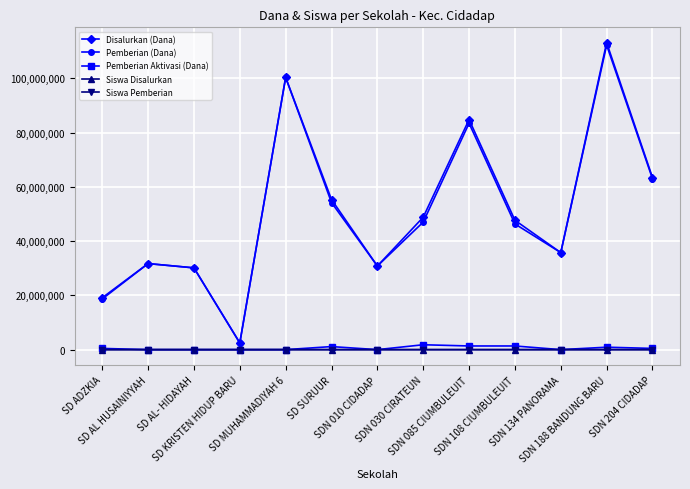

At how many categories does at least one series exceed 73961838?

3